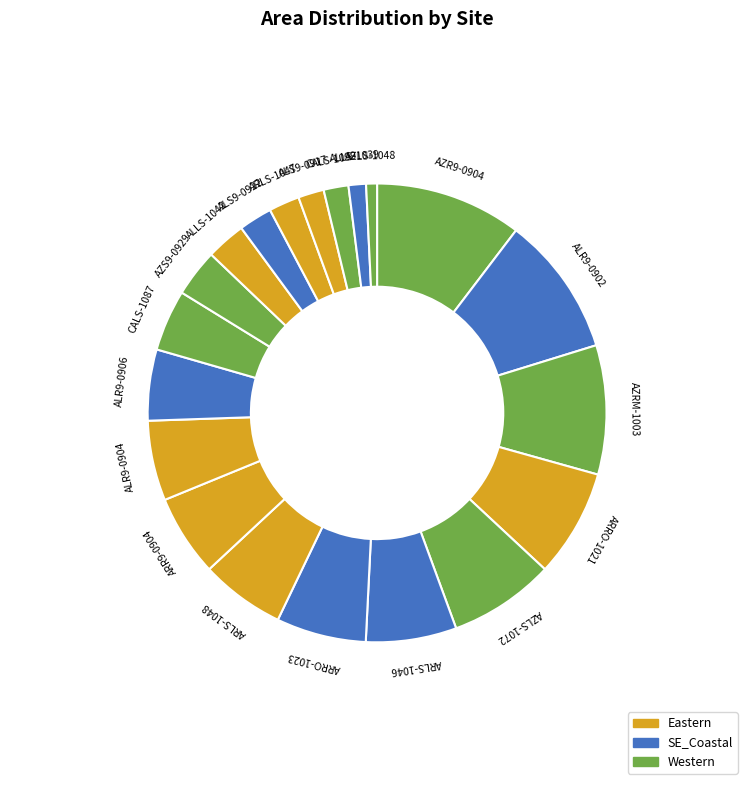

How many segments does this pie chart have?

20